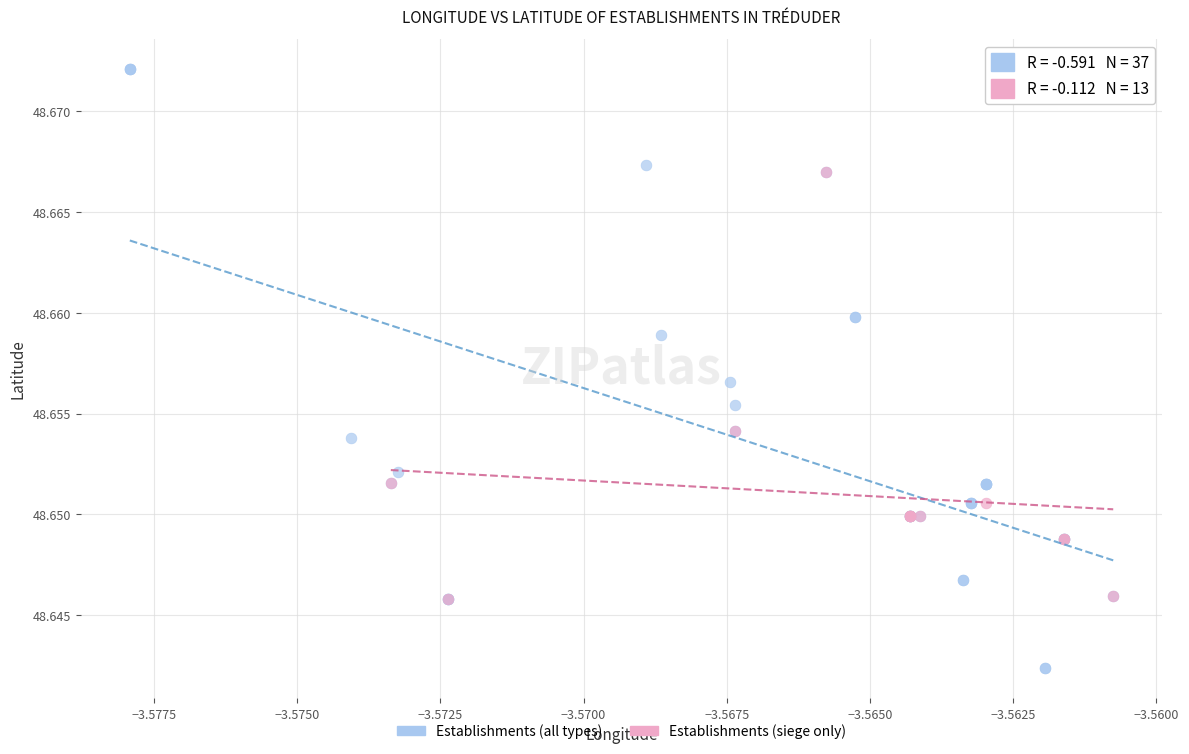

Which series contains the highest Y value?

Establishments (all types)